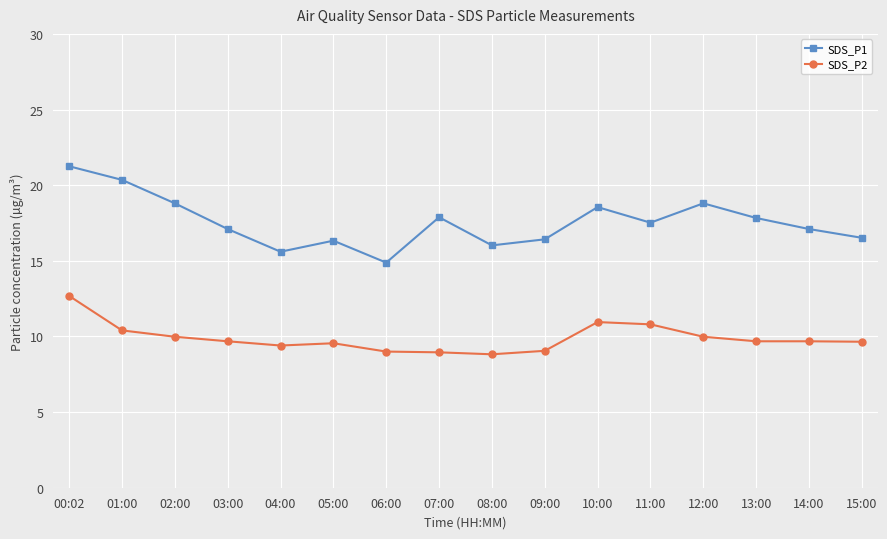

Rank the series at 05:00 from highest to lowest value.

SDS_P1, SDS_P2